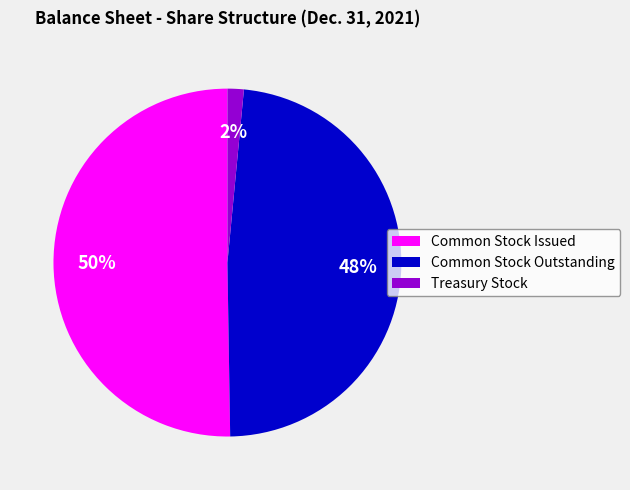

To the nearest percent, what is the average slice percentage?

33%